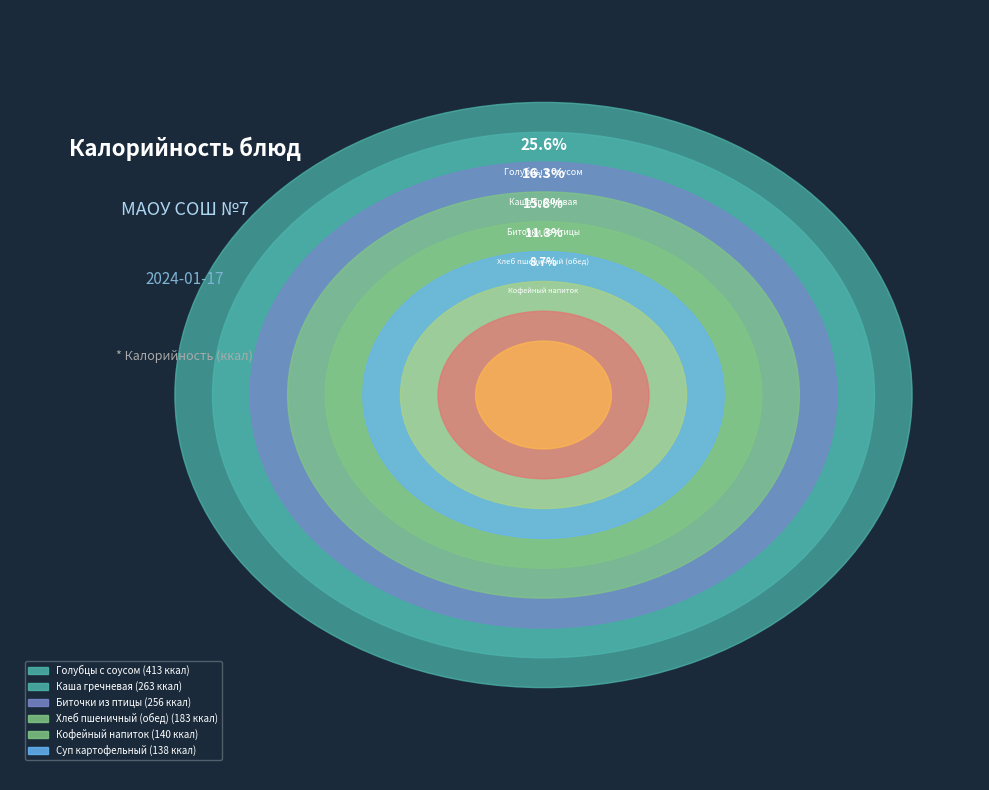

Does Напиток Витошка represent more than half of the total?

No